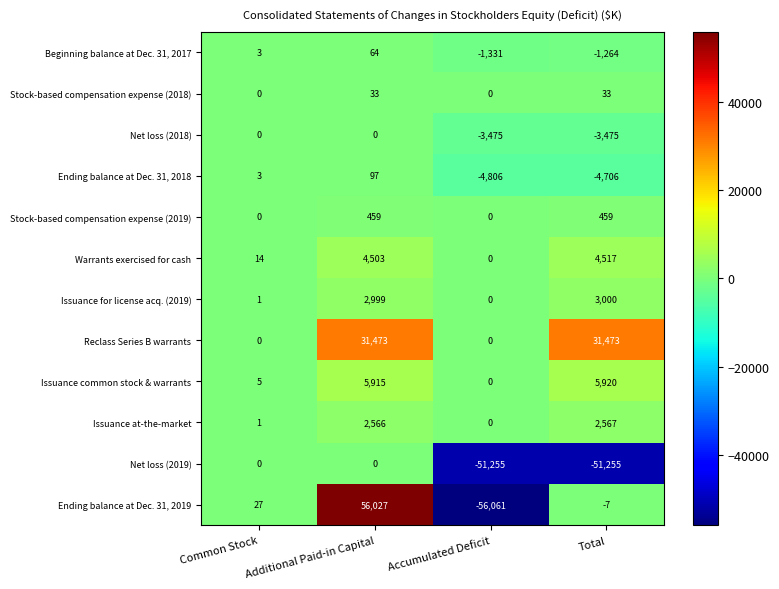

What is the sum of all Stock-based compensation expense (2018) values?

66